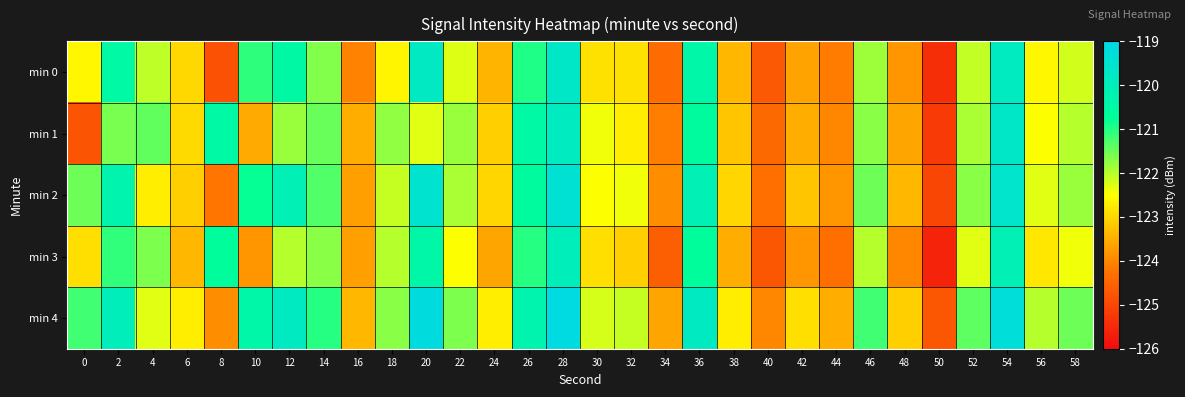

Which series has the largest total across all categories?

min 4